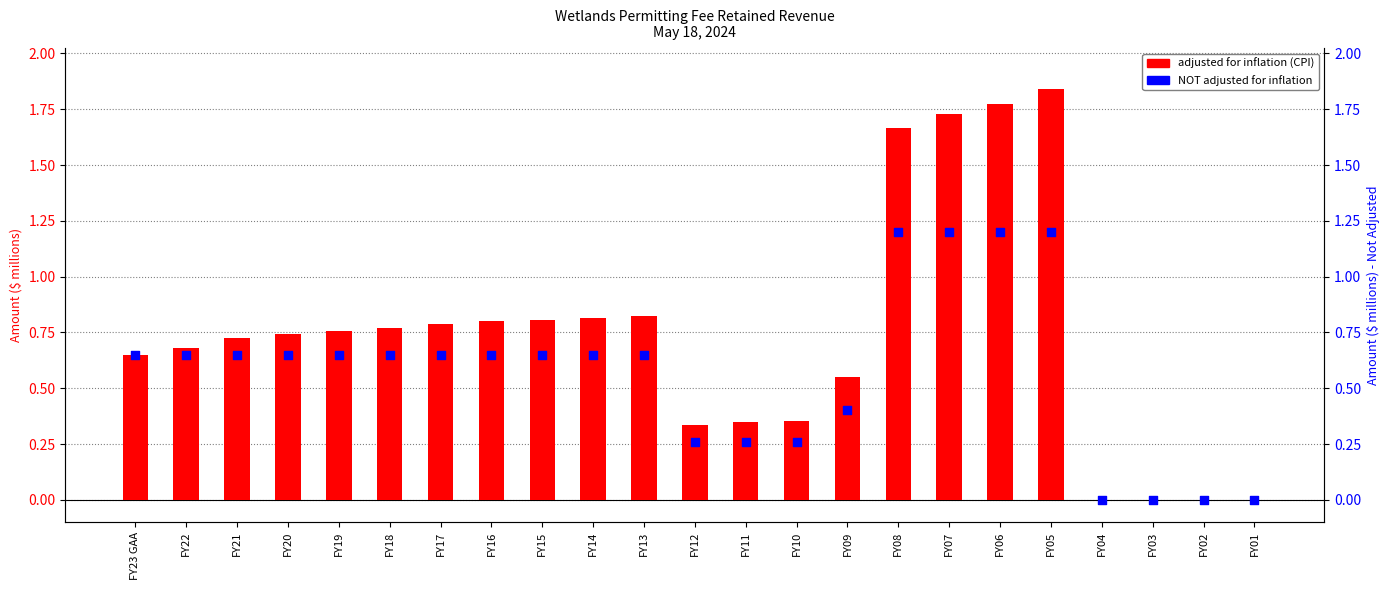

Is the value of adjusted for inflation (CPI) at FY16 greater than the value of NOT adjusted for inflation at FY21?

Yes